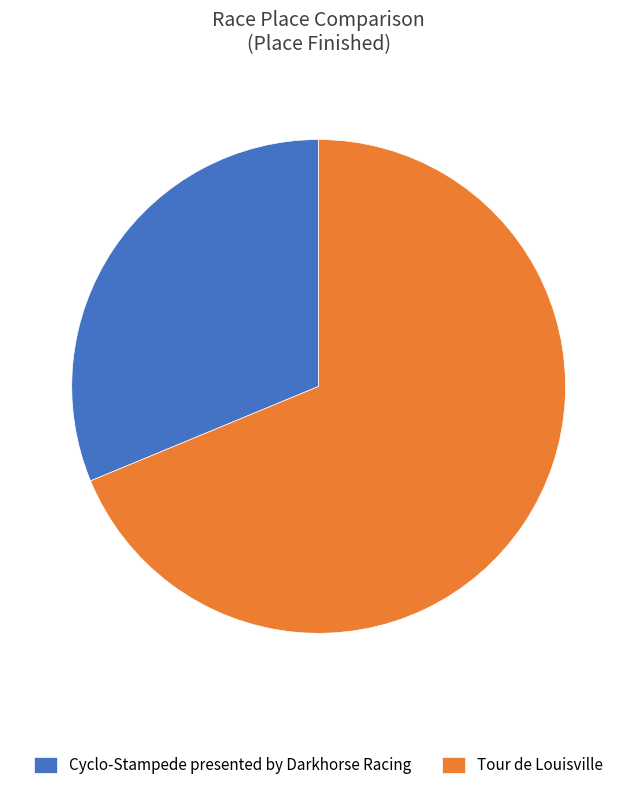

Do Cyclo-Stampede presented by Darkhorse Racing and Tour de Louisville together represent more than half of the pie?

Yes